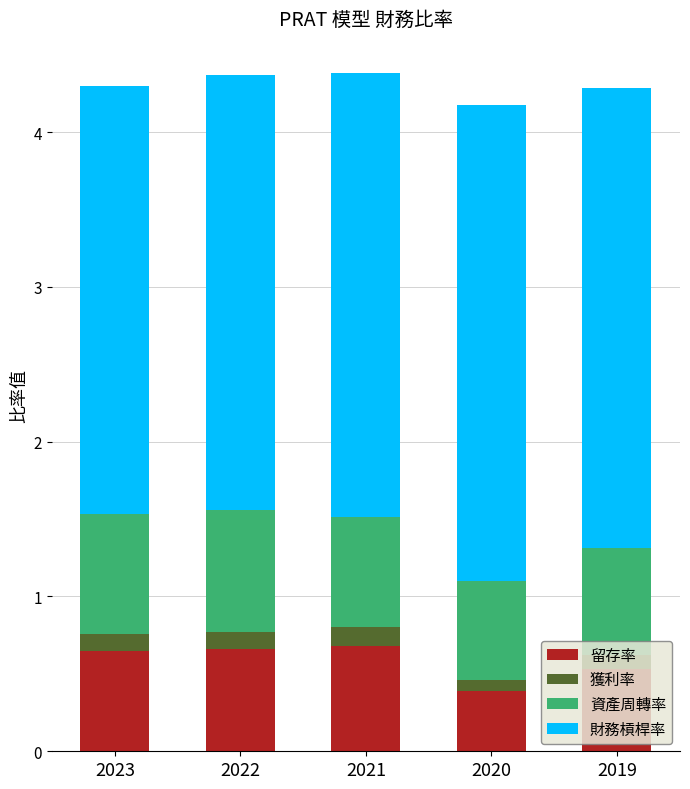

What is the difference between the maximum and minimum values in the 留存率 series?

0.3